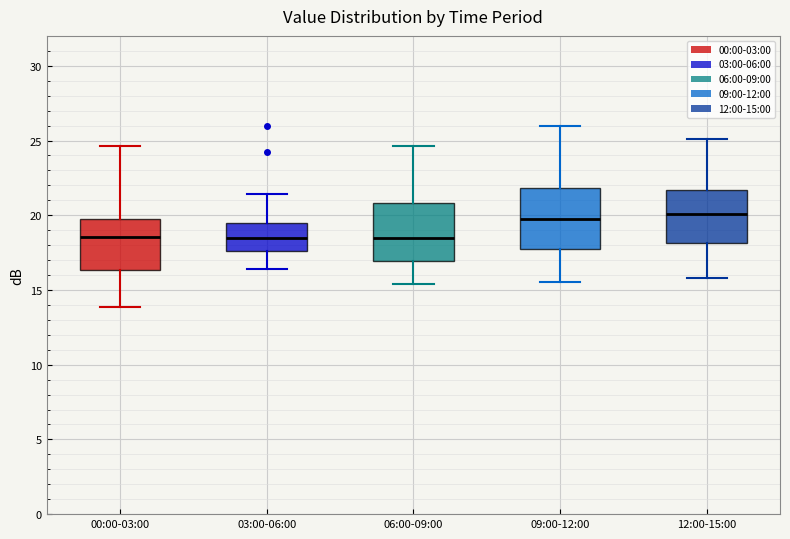

Reading left to right, read every box against the y-axis: the position of its median line, the range the box covers, and the ends of its whiskers. The values are not printed on the chart, so give them approximately, as read against the axis.

00:00-03:00: median 18.5, box 16.5 to 20.0, whiskers 14.0 to 24.5
03:00-06:00: median 18.5, box 17.5 to 19.5, whiskers 16.5 to 21.5
06:00-09:00: median 18.5, box 17.0 to 21.0, whiskers 15.5 to 24.5
09:00-12:00: median 20.0, box 17.5 to 22.0, whiskers 15.5 to 26.0
12:00-15:00: median 20.0, box 18.0 to 21.5, whiskers 16.0 to 25.0